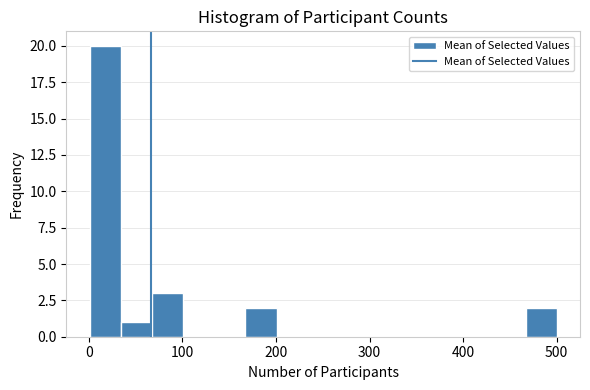

Around what value on the x-axis is the tallest bar? Give the approximate position of its centre, as read against the axis.

20